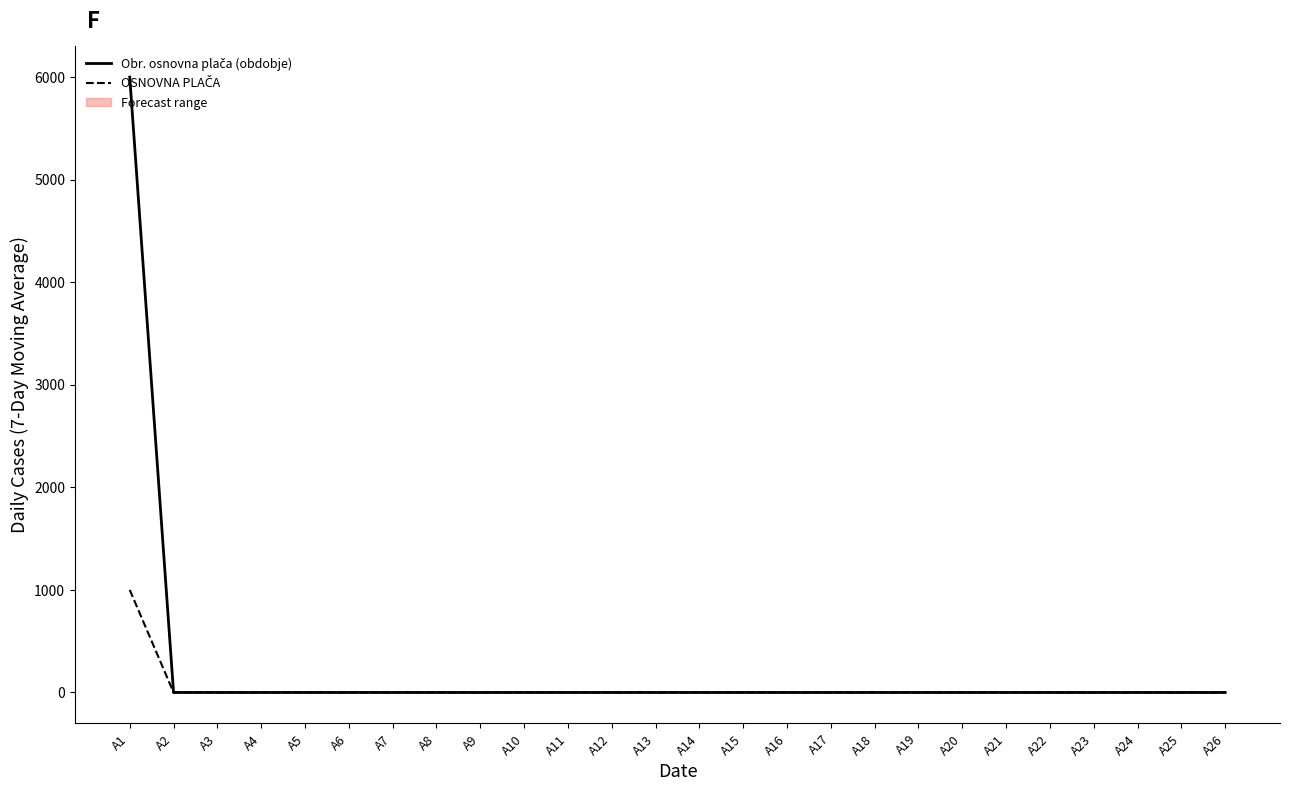

Which category has the lowest value in the OSNOVNA PLAČA series?

A2